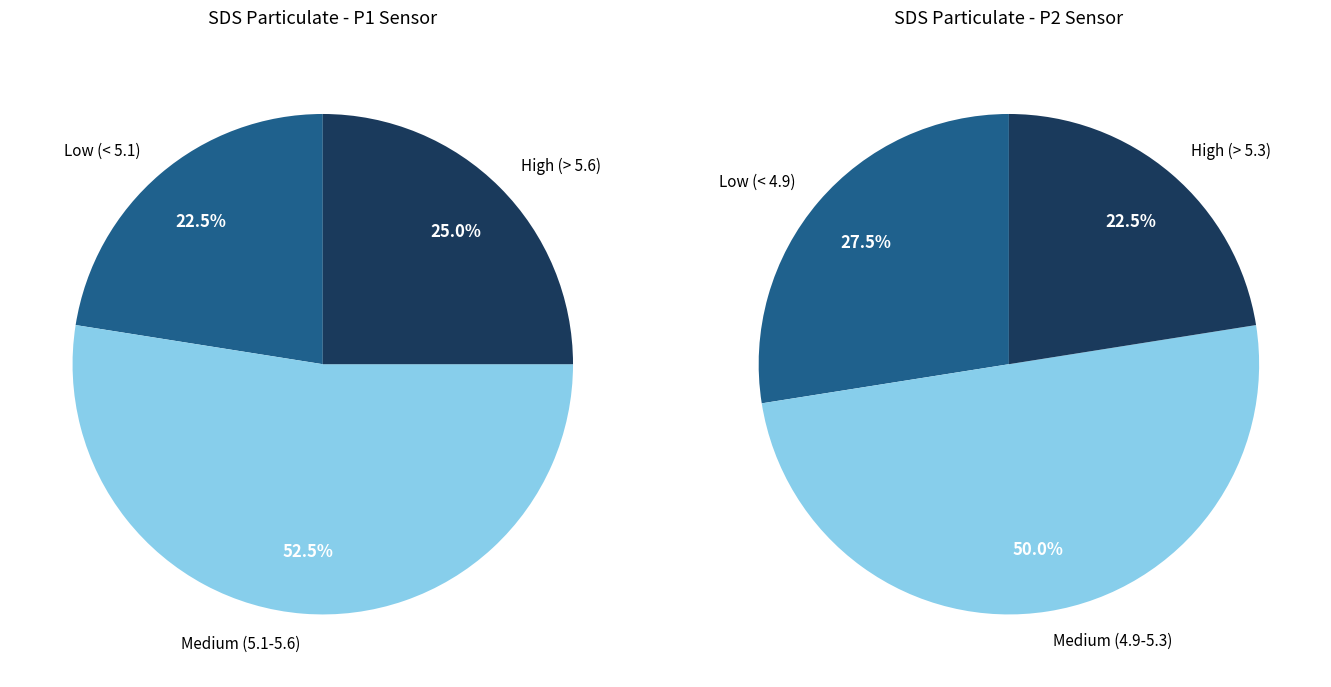

Which series has the largest range (max minus min)?

SDS_P1